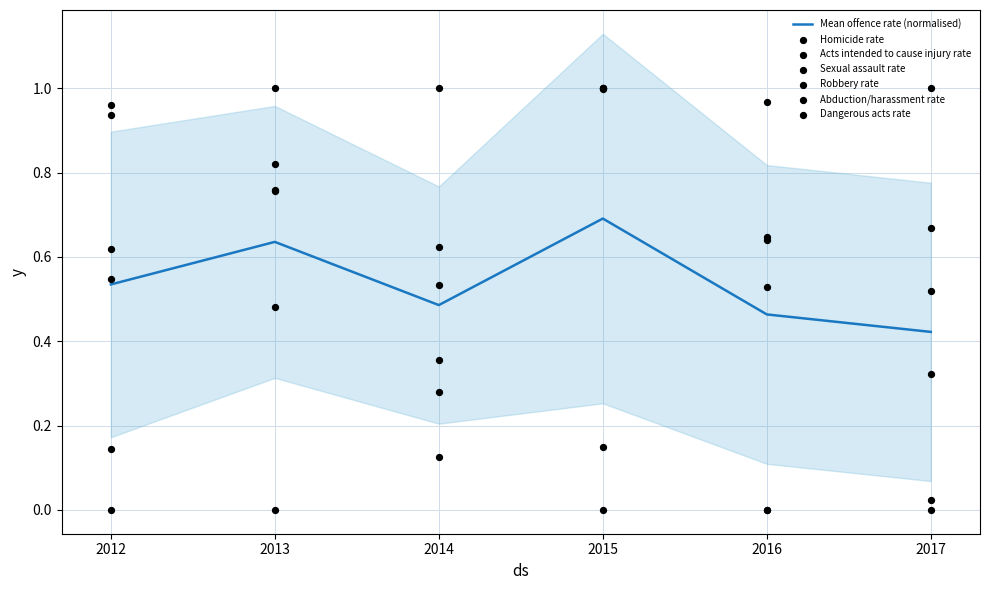

Which series contains the lowest Y value?

Homicide rate